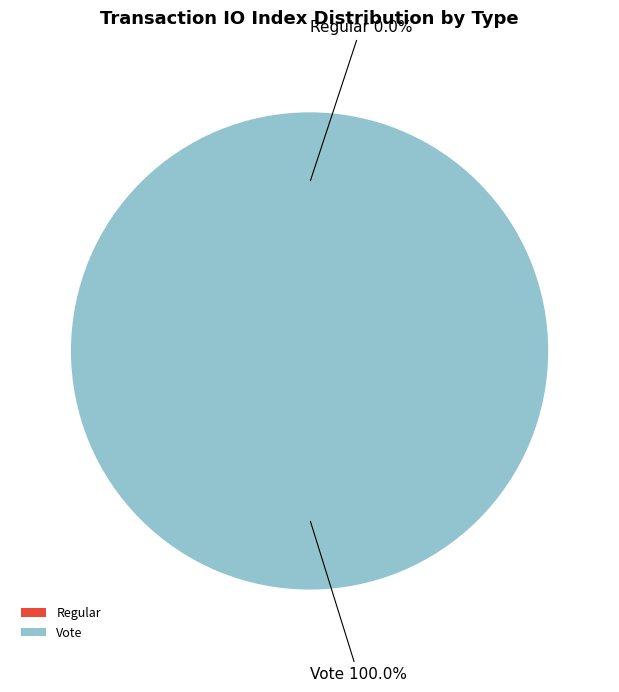

True or false: Regular accounts for 0% of the total.

True